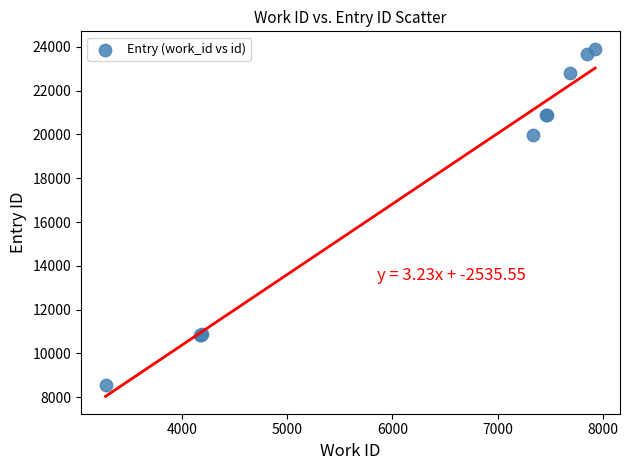

What Y value in the scatter plot is closest to 16228?

19987